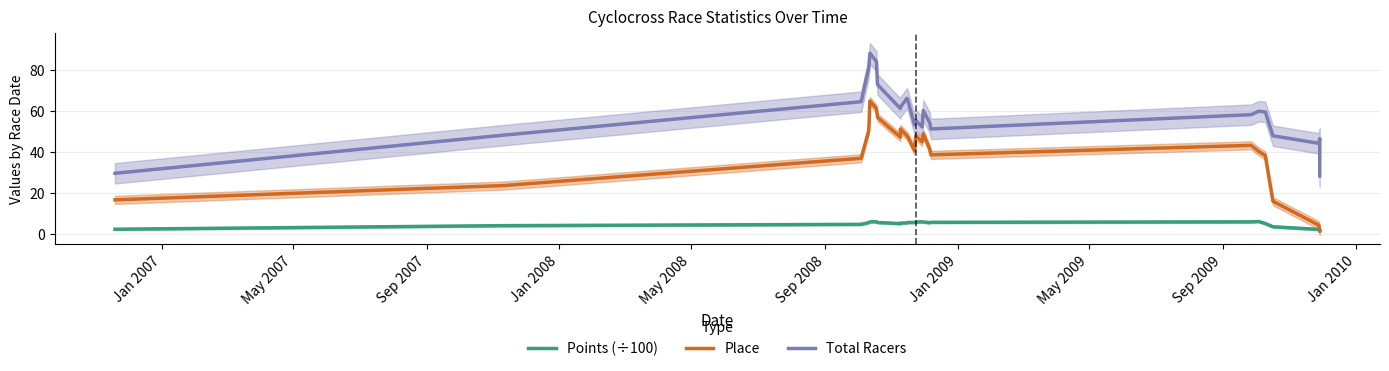

What position from the right is Jan 2007?

24